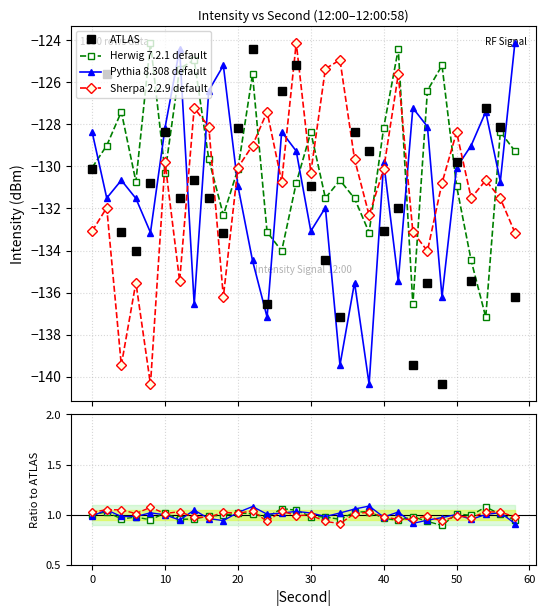

What is the maximum value for Pythia 8.308 default?

1.1